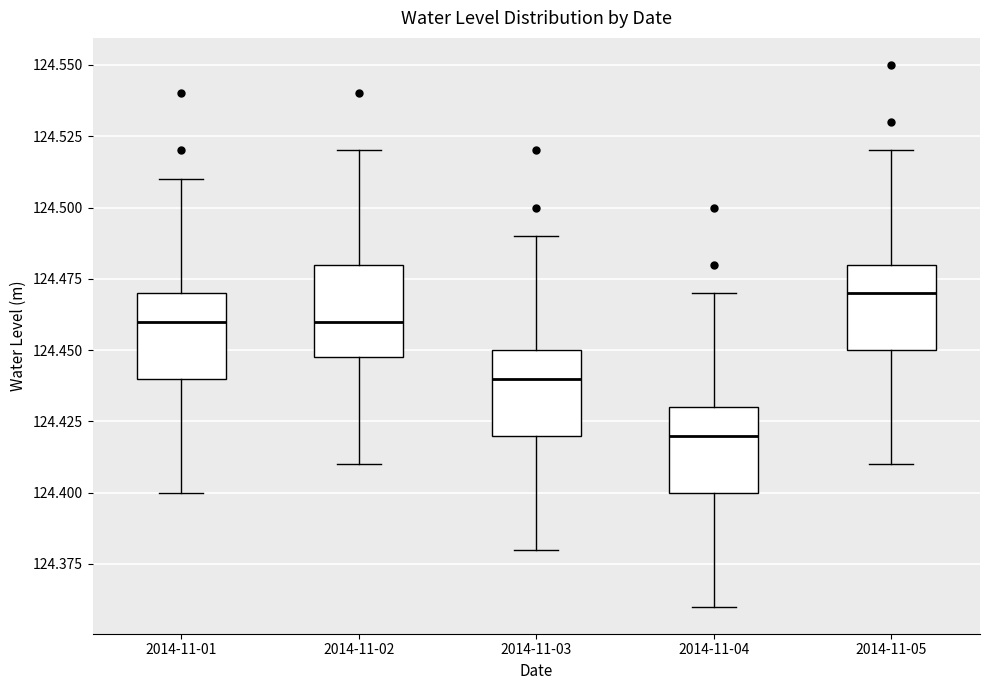

Reading left to right, transcribe this box plot: for each box, give where its median line is, the range the box spans, and where its two whiskers end, as read against the y-axis. The values are not printed on the chart, so give them approximately, as read against the axis.

2014-11-01: median 124.46, box 124.44 to 124.47, whiskers 124.40 to 124.51
2014-11-02: median 124.46, box 124.45 to 124.48, whiskers 124.41 to 124.52
2014-11-03: median 124.44, box 124.42 to 124.45, whiskers 124.38 to 124.49
2014-11-04: median 124.42, box 124.40 to 124.43, whiskers 124.36 to 124.47
2014-11-05: median 124.47, box 124.45 to 124.48, whiskers 124.41 to 124.52